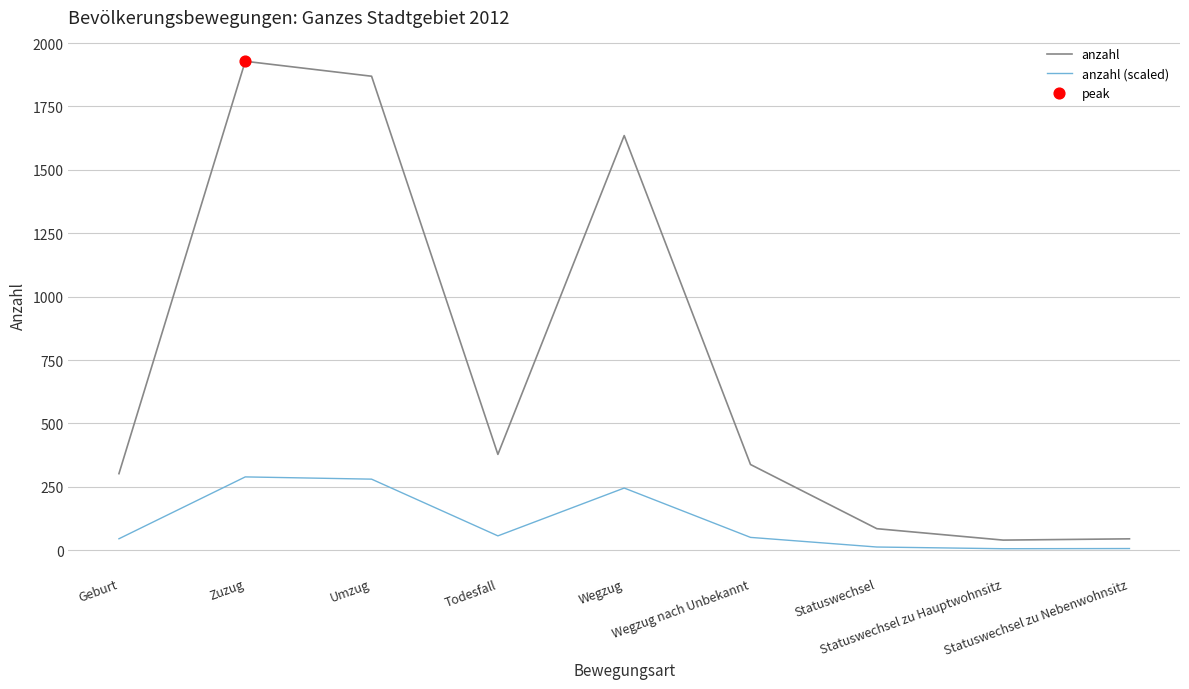

At how many categories does at least one series exceed 111?

6